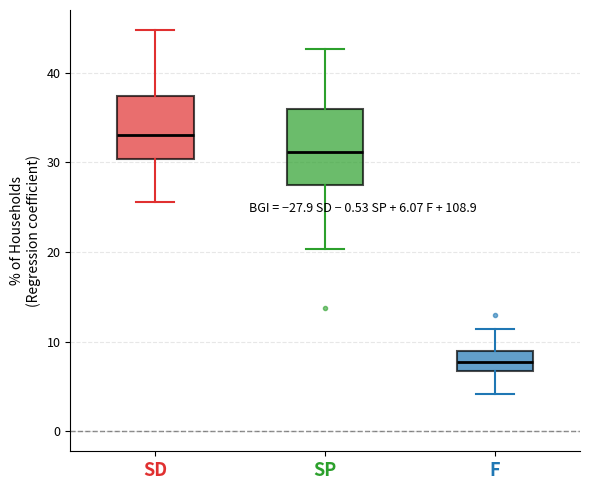

Which box is the tallest, from its lower edge to its upper edge?

SP